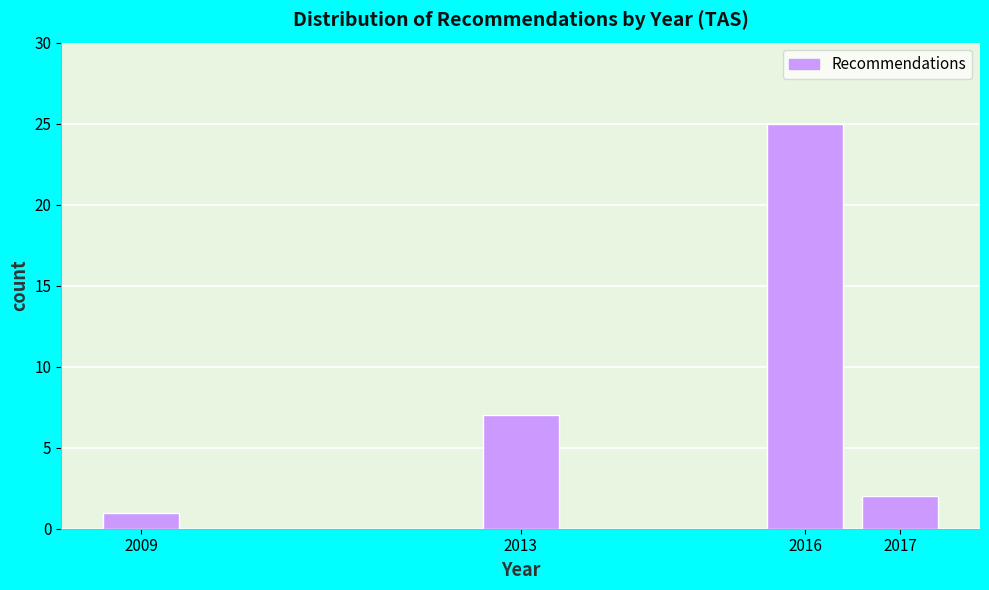

Reading left to right, what are all the values shown in this chart?

1	7	25	2